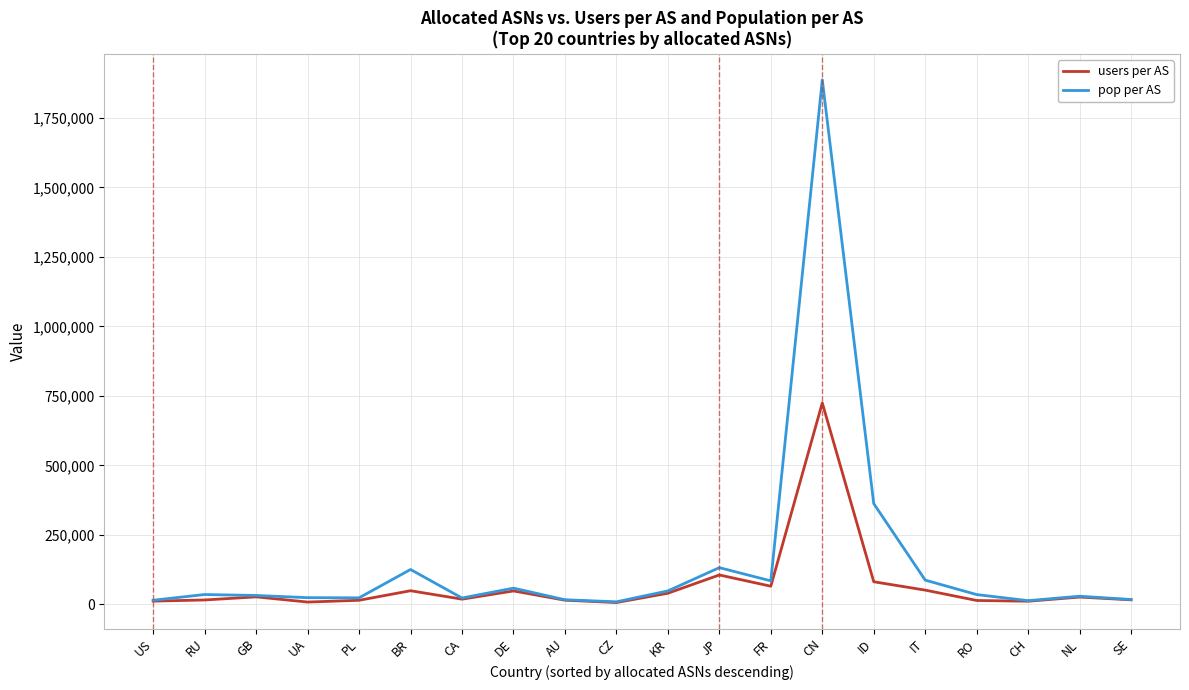

What position from the right is GB?

18